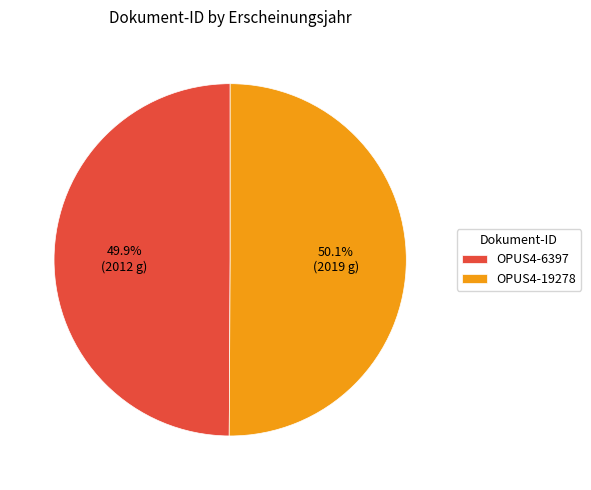

Approximately how many times larger is the value at OPUS4-6397 compared to OPUS4-19278?

1.0